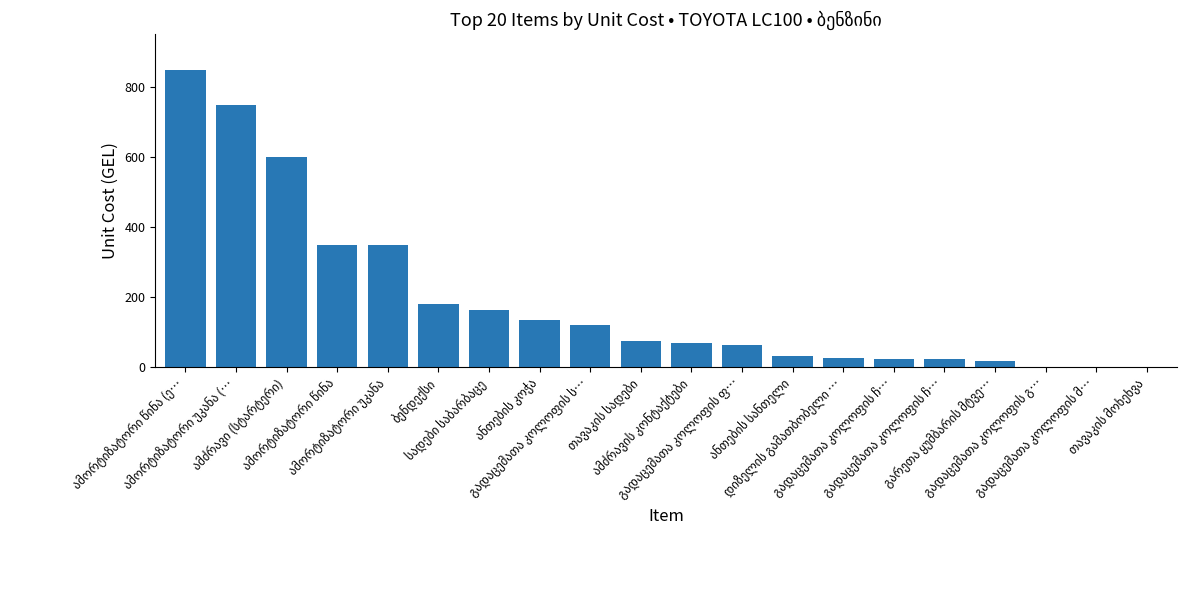

Count the number of data series in this chart.

1